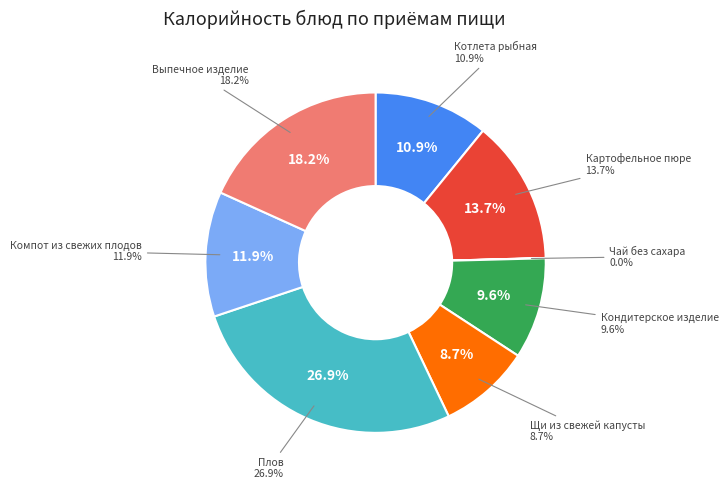

What is the smallest slice in the pie chart?

Чай без сахара